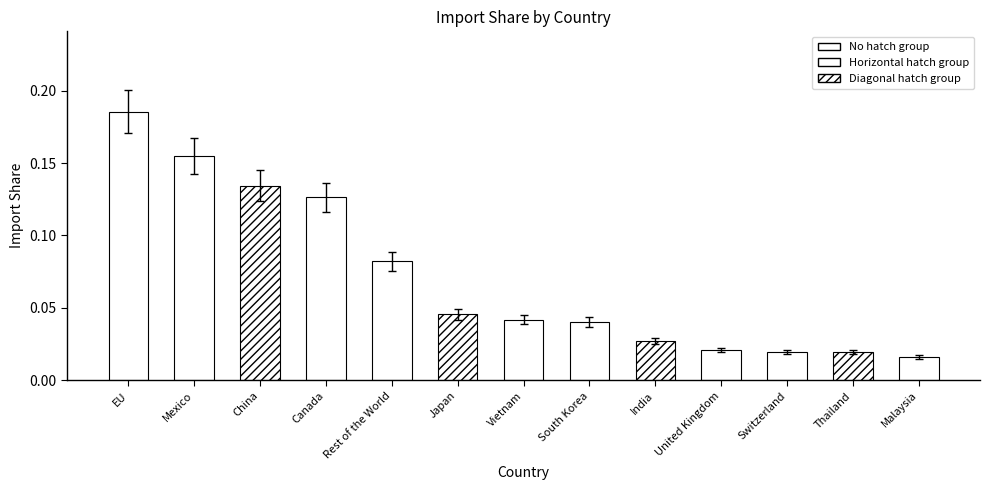

What is the value of the 5th bar from the left?

0.1